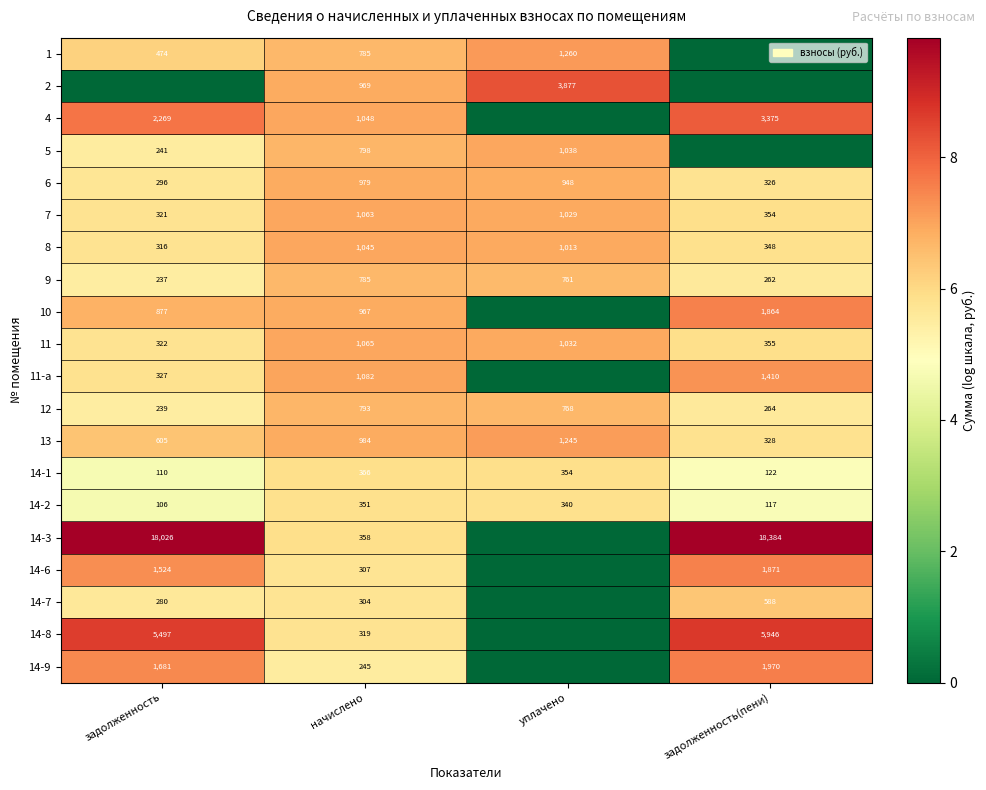

Where is 7 nearest to the value 692?

уплачено